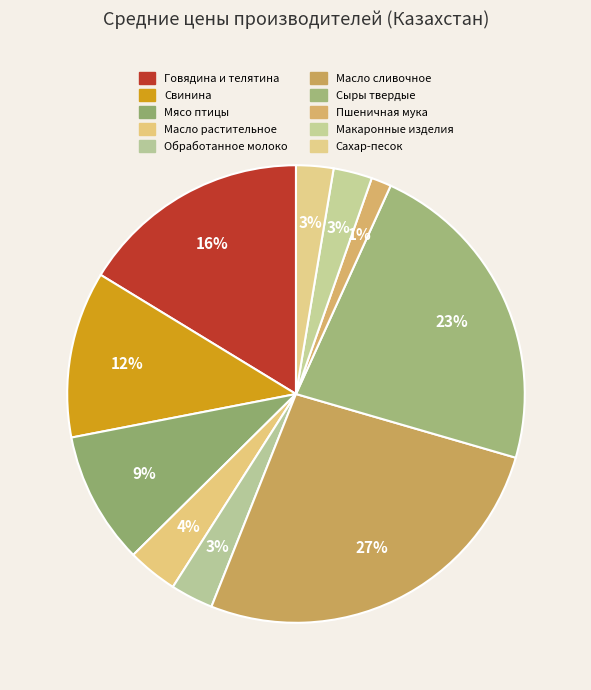

Combined, what portion of the pie is Обработанное молоко and Макаронные изделия?

5.8%